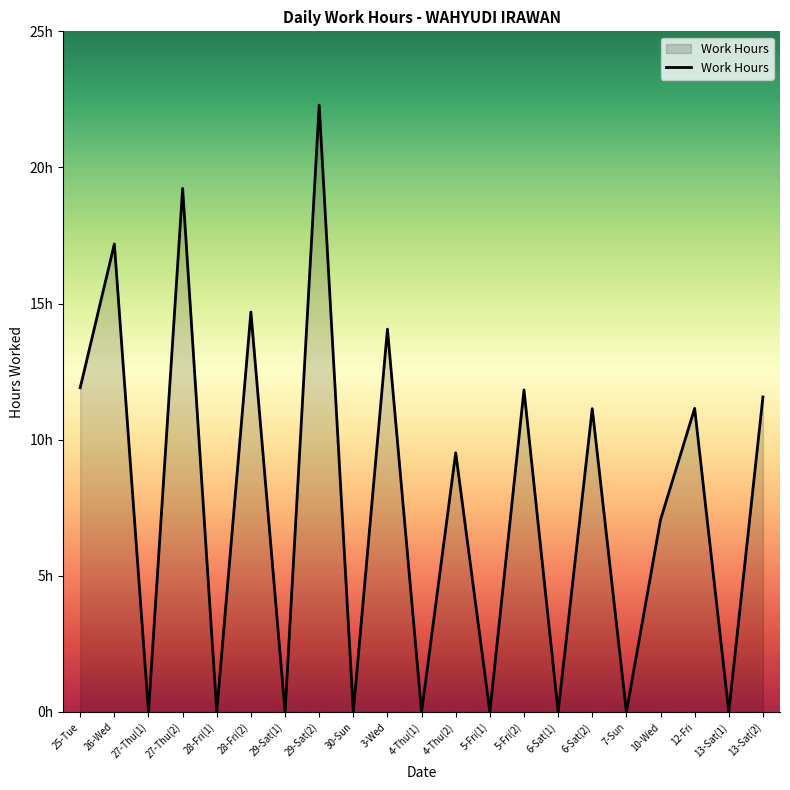

Does the chart display data point markers on the line(s)?

No